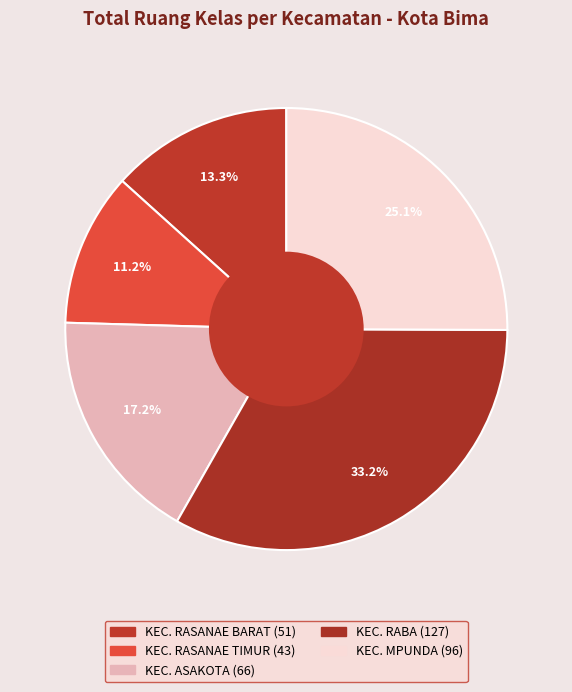

How many segments does this pie chart have?

5